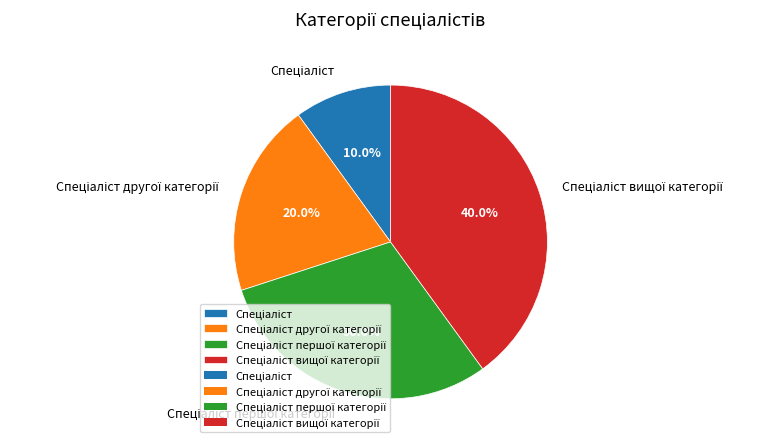

Does any single category account for the majority?

No